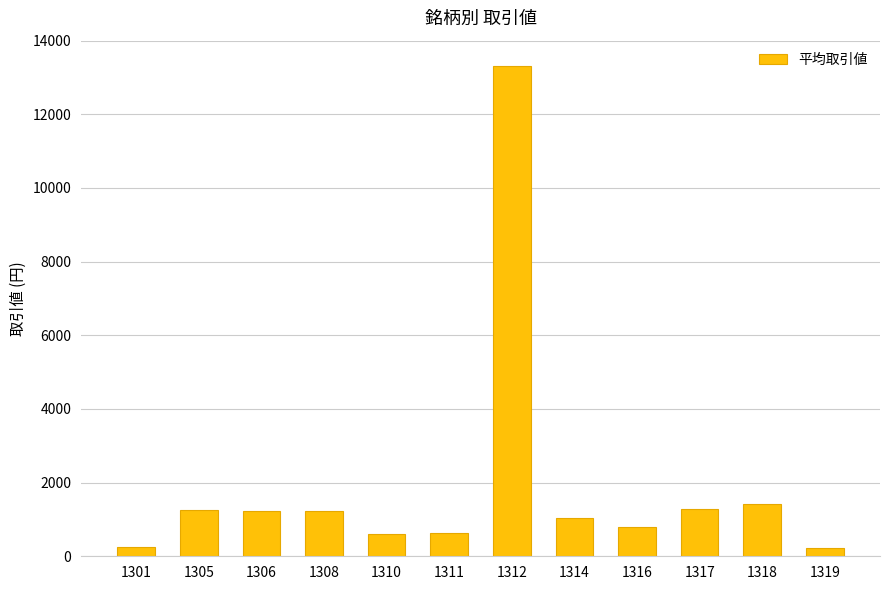

How many data points does each series have?

12